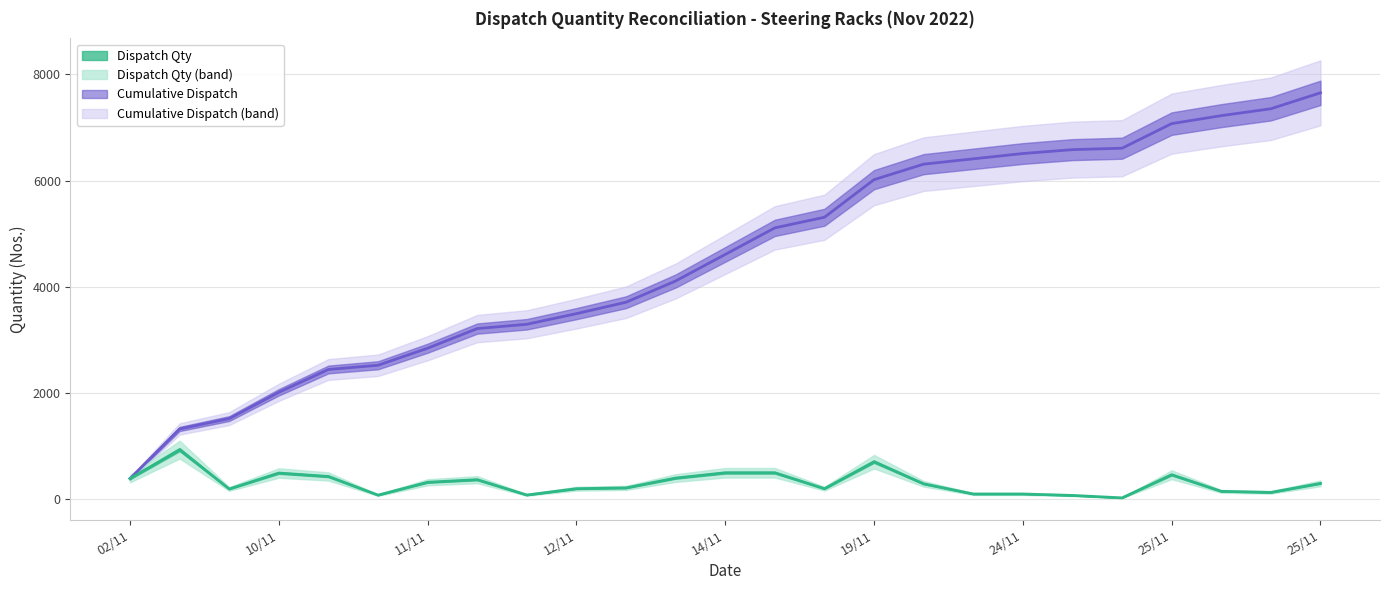

The Cumulative Dispatch series shows 3215 at 22/11. True or false?

False